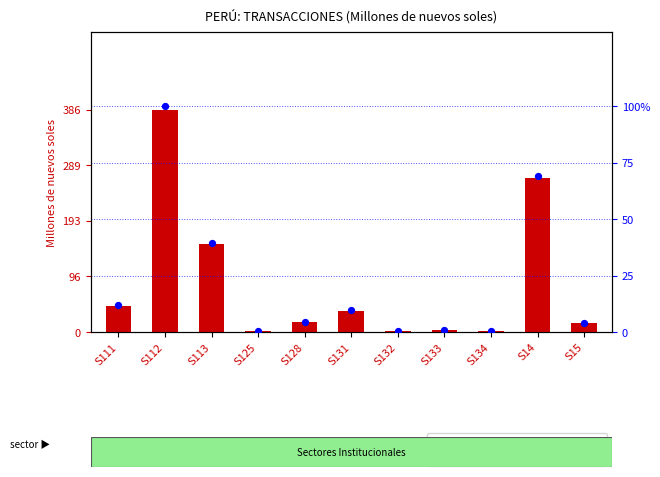

Which series has the largest Y range (max minus min)?

Total (millones de nuevos soles)